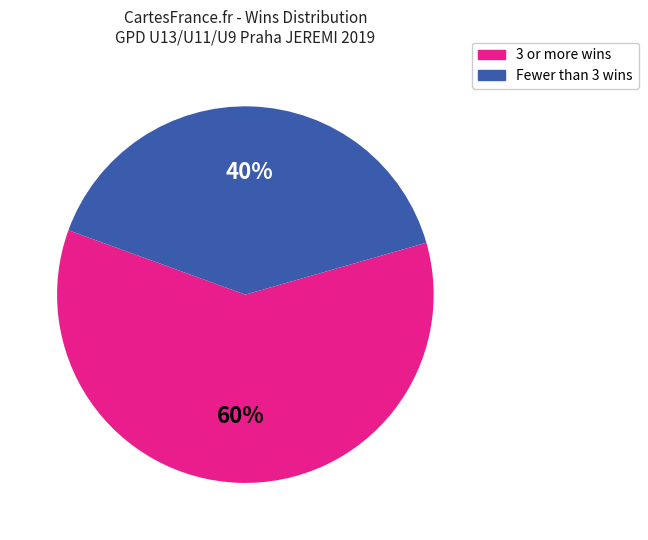

To the nearest percent, what is the difference between the largest and smallest slice percentages?

20%